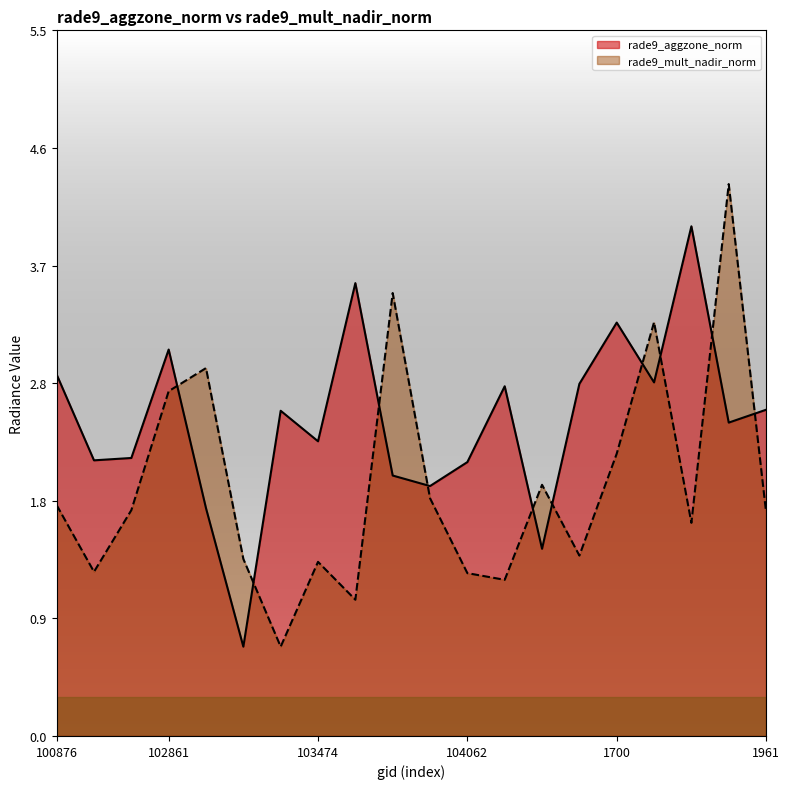

List the series in order of their overall mean, highest first.

rade9_aggzone_norm, rade9_mult_nadir_norm